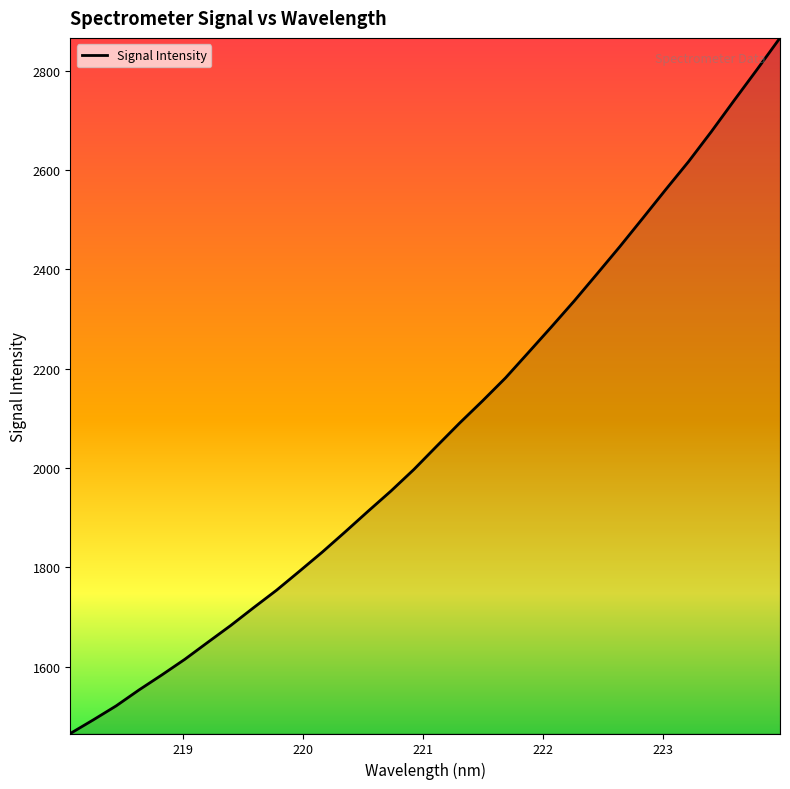

Count the number of data series in this chart.

1